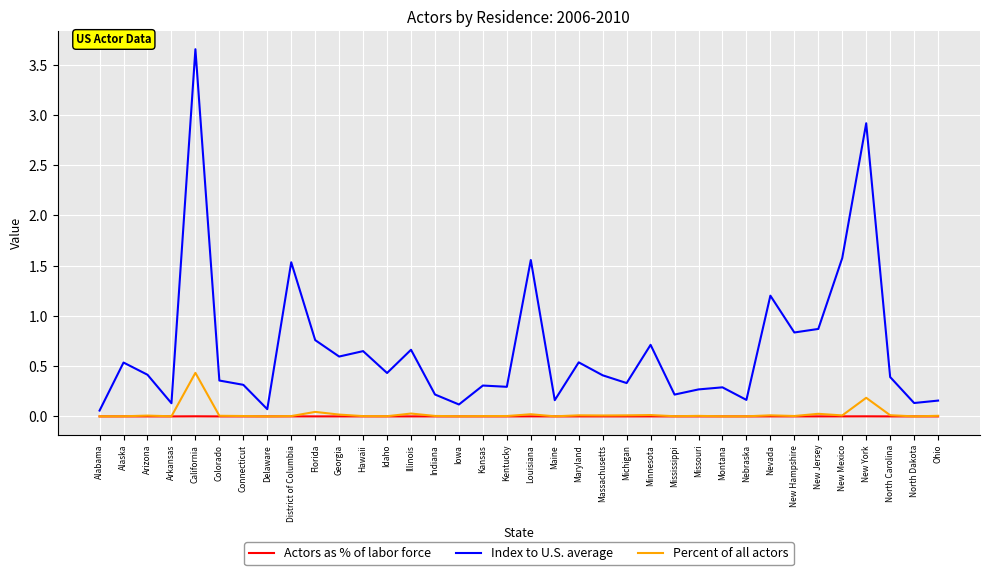

At which category is the sum across all series the highest?

California